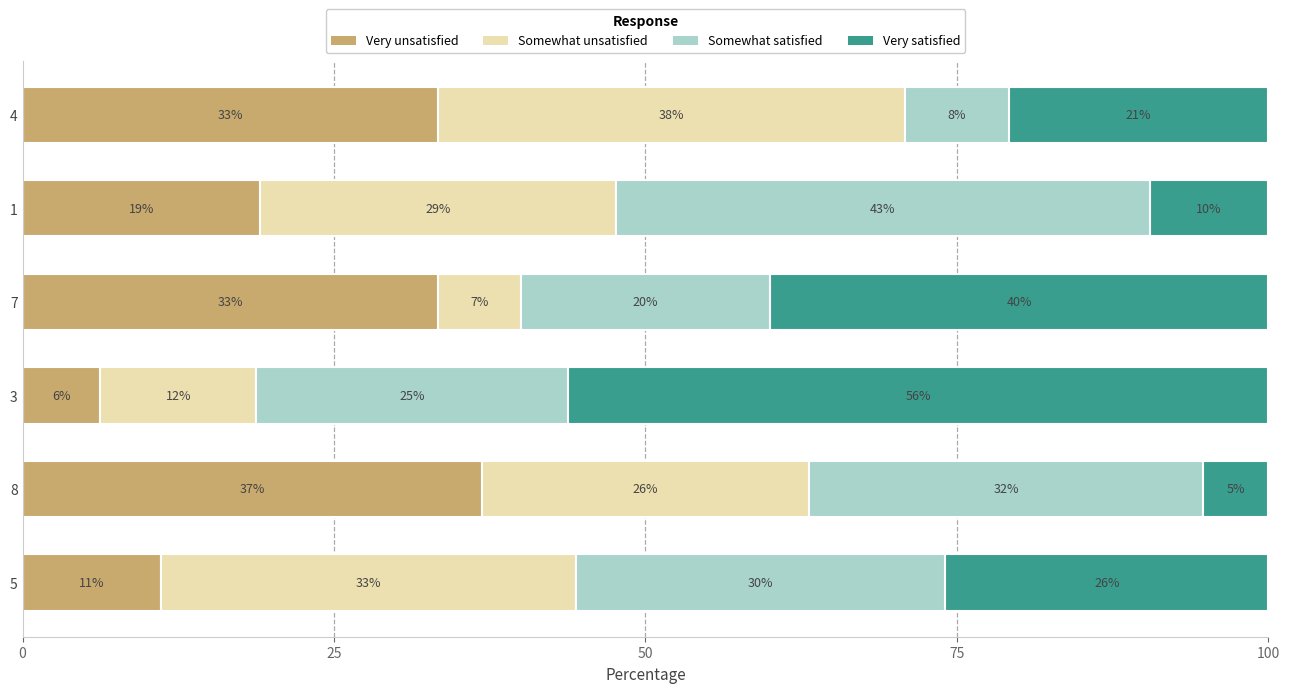

What are all the series names shown in the legend?

Very unsatisfied, Somewhat unsatisfied, Somewhat satisfied, Very satisfied